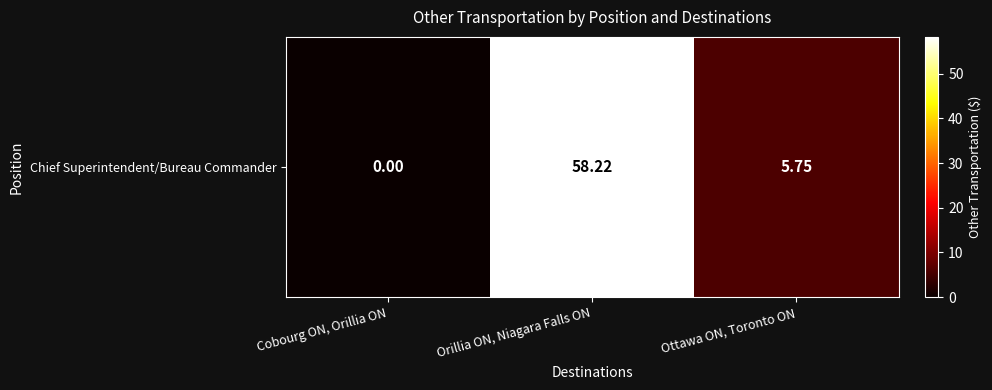

What is the sum of the values at Cobourg ON, Orillia ON and Orillia ON, Niagara Falls ON?

58.2